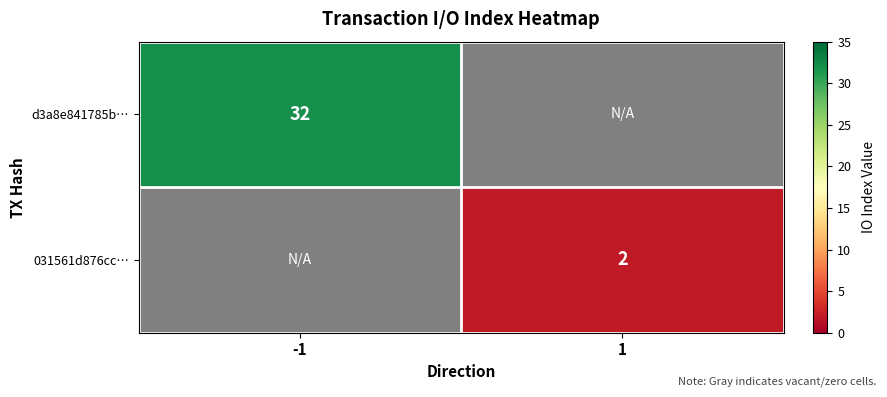

The value of 031561d876cc… at 1 is 2. True or false?

True